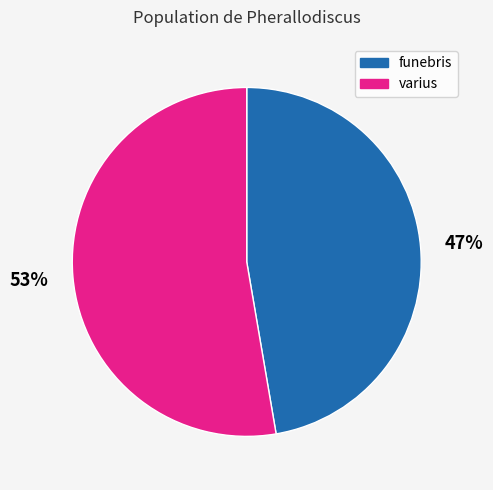

What is the ratio of the value at varius to the value at funebris?

1.1